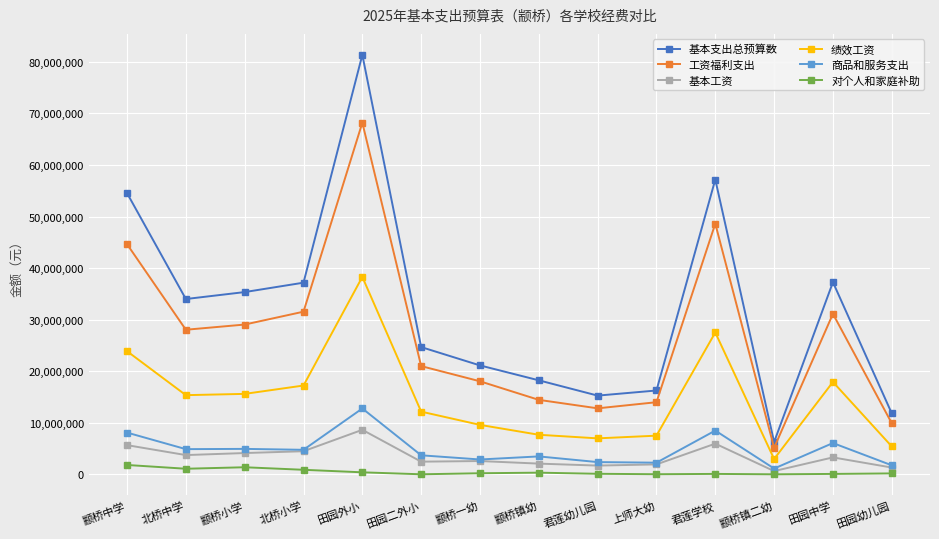

Between 上师大幼 and 颛桥镇二幼, which series saw the biggest shift?

基本支出总预算数